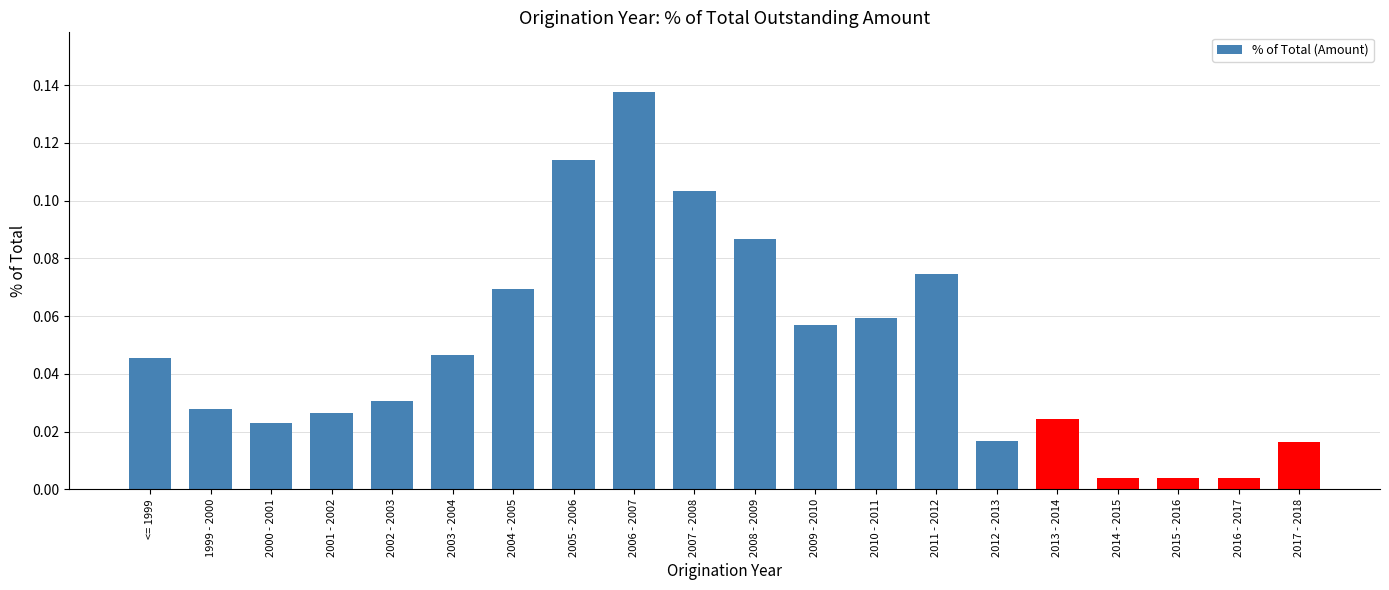

At which category does the chart reach its peak across all series?

2006 - 2007